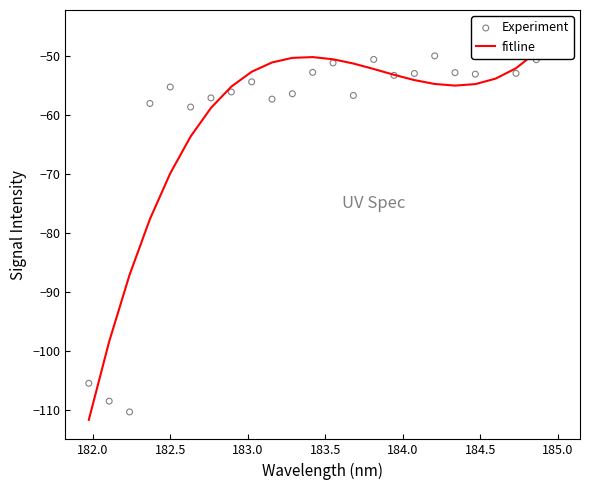

Which series reaches the minimum Y coordinate?

fitline